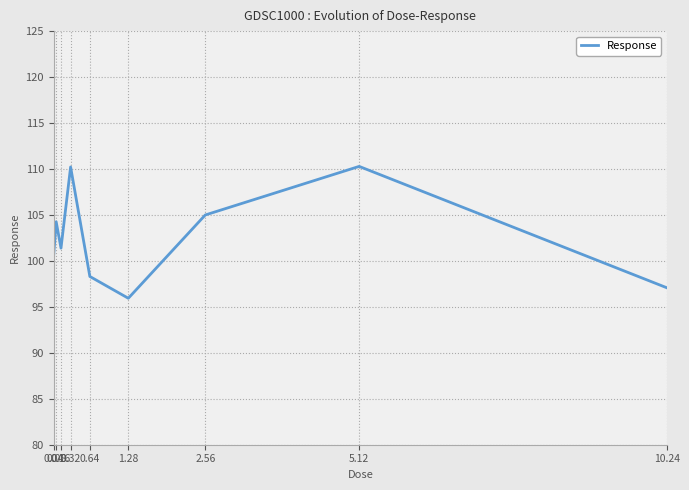

Is it true that the value at 2.56 is 21.7?

False